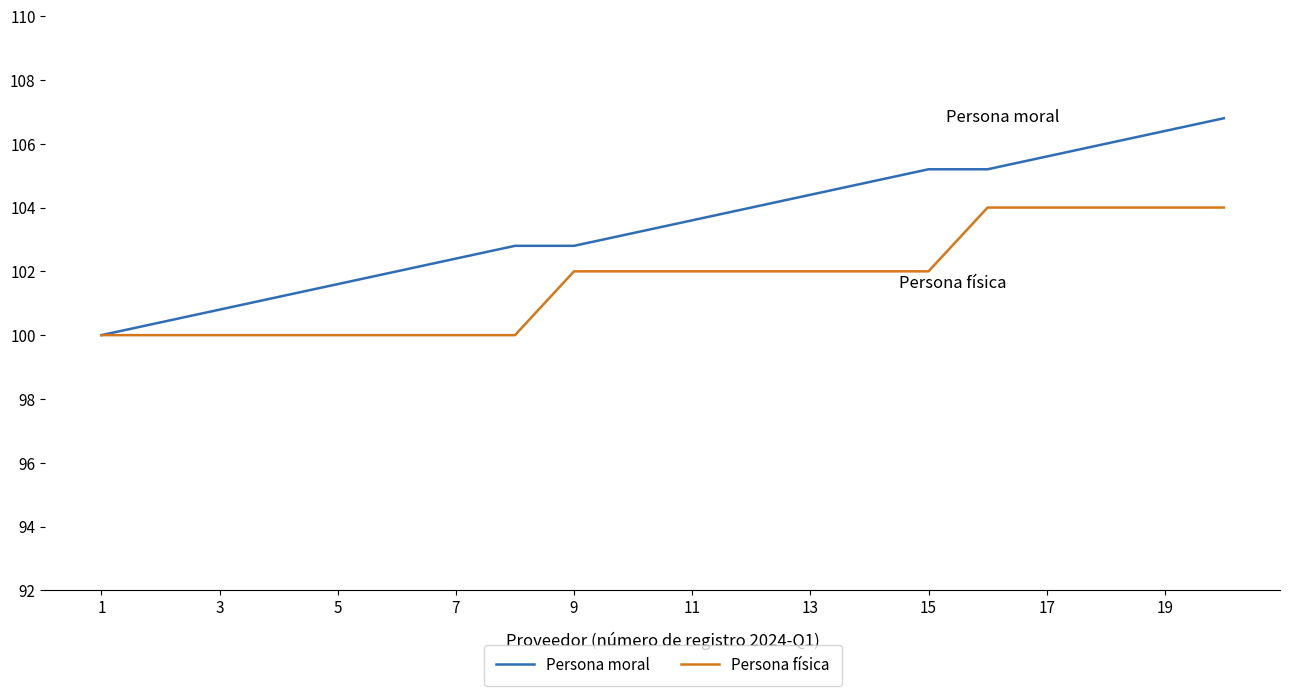

How many lines are shown in the chart?

2